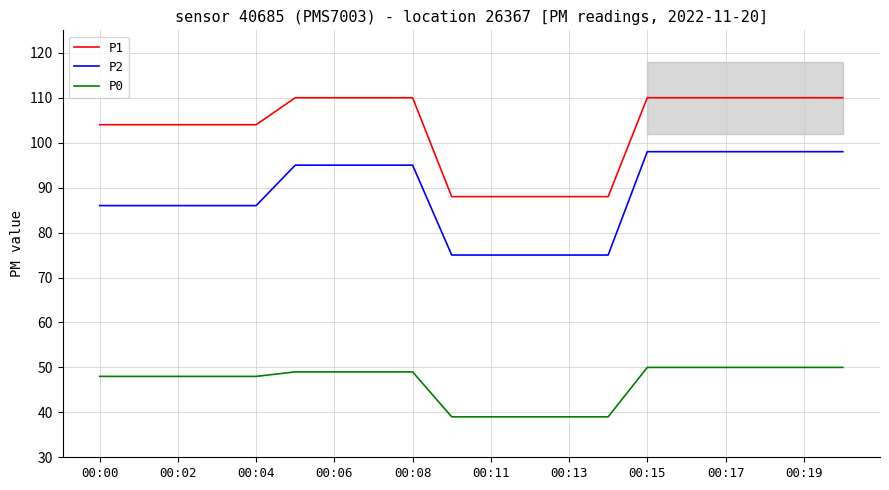

What is the label of the 20th point from the left?

19